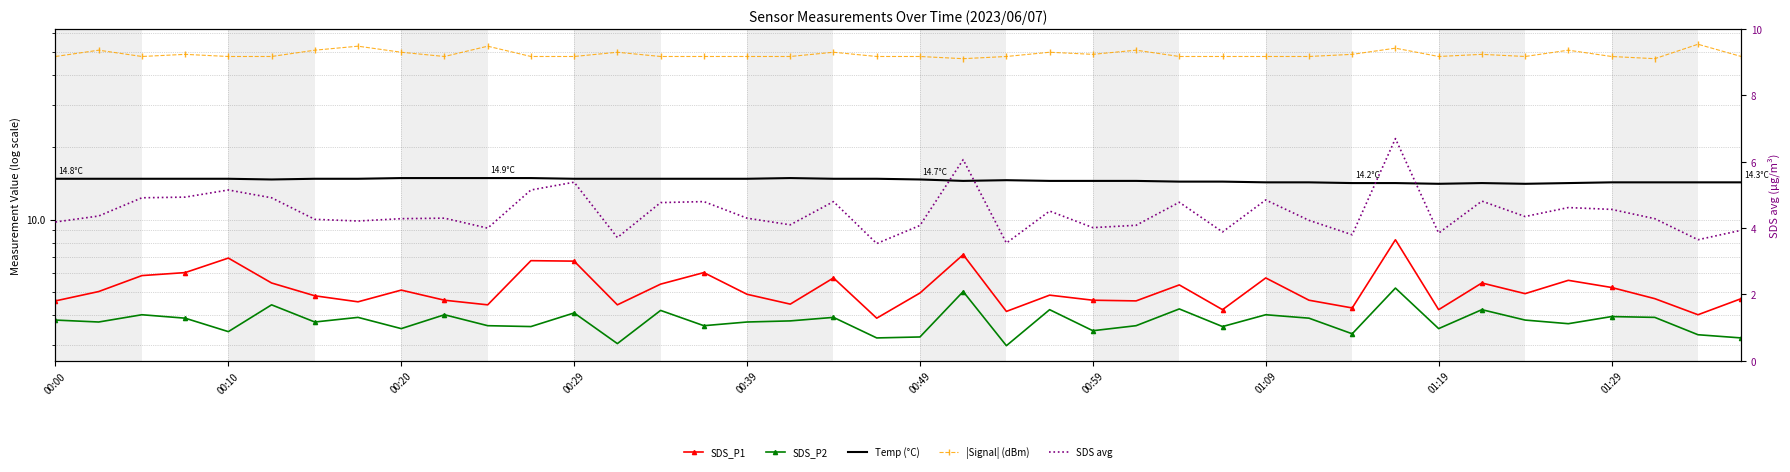

True or false: |Signal| (dBm) and SDS_P2 cross at least once.

False